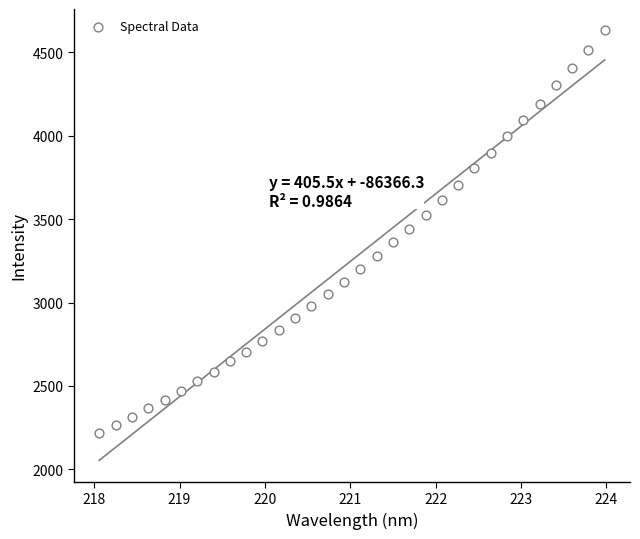

What is the range of X values (max minus min)?

5.9